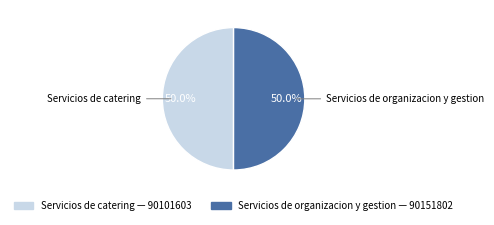

Approximately how many times larger is the value at Servicios de organizacion y gestion compared to Servicios de catering?

1.0